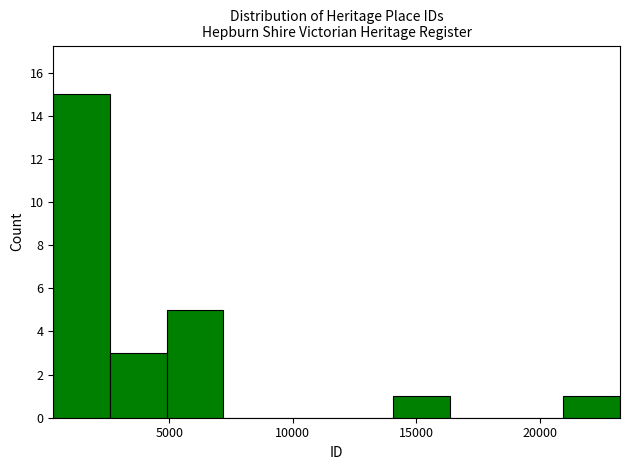

Reading left to right, list every bar in this chart as the range it spans on the x-axis followed by its height. Neither the bar edges nor the heights are printed on the chart, so give them approximately, as read against the axes.

500 to 2500: 15
2500 to 5000: 3
5000 to 7000: 5
7000 to 9500: 0
9500 to 12000: 0
12000 to 14000: 0
14000 to 16500: 1
16500 to 18500: 0
18500 to 21000: 0
21000 to 23000: 1